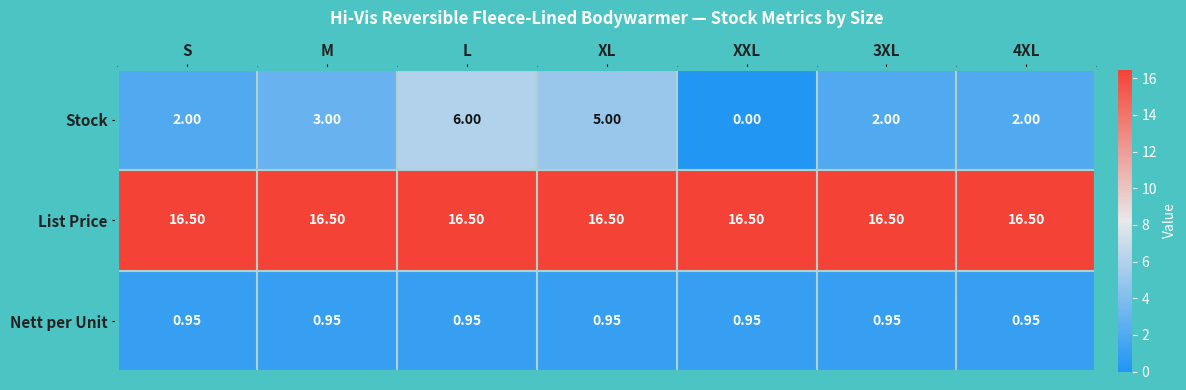

Rank the series at M from lowest to highest value.

Nett per Unit, Stock, List Price